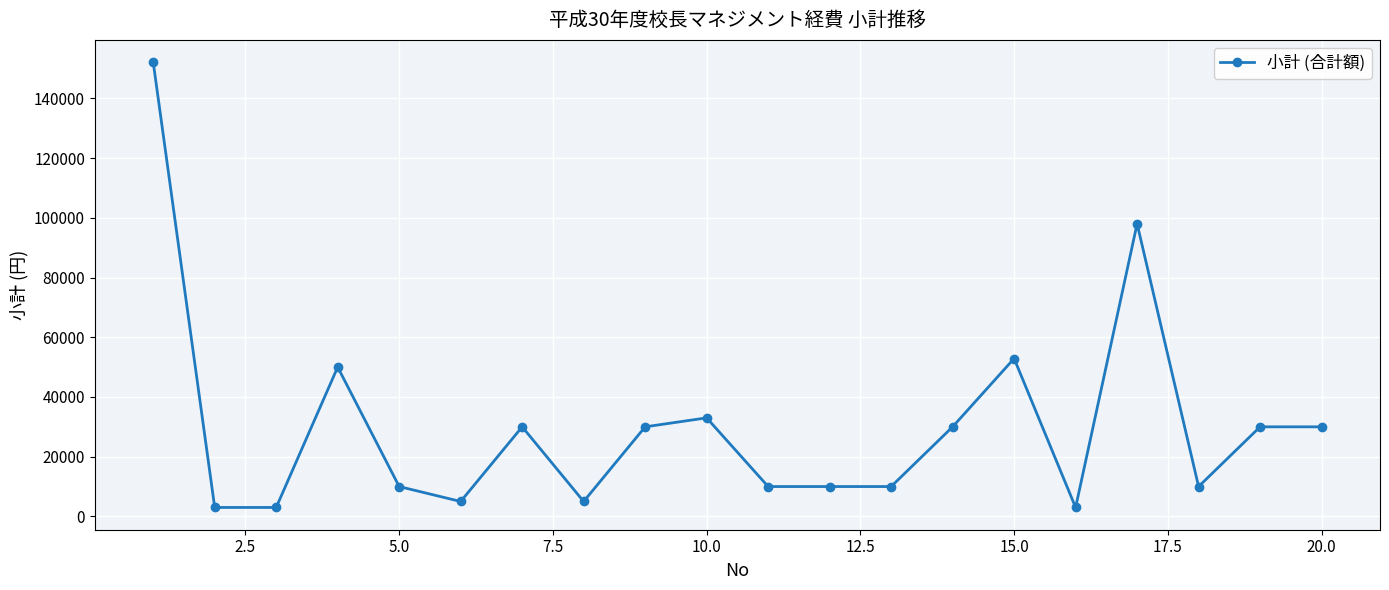

What is the difference between the second highest and second lowest values?

95000